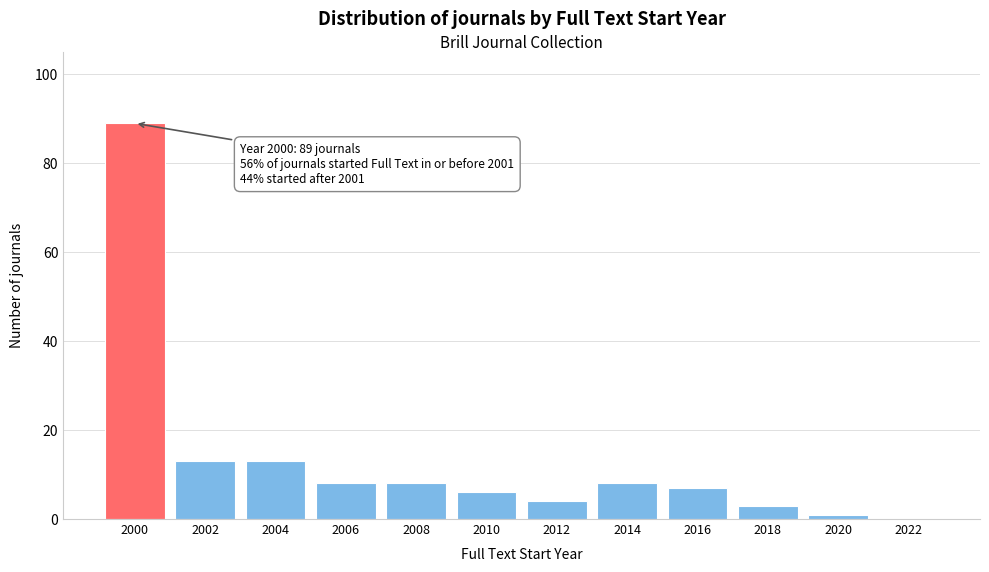

Reading left to right, list all the values displayed in this chart.

2000=89	2002=13	2004=13	2006=8	2008=8	2010=6	2012=4	2014=8	2016=7	2018=3	2020=1	2022=0